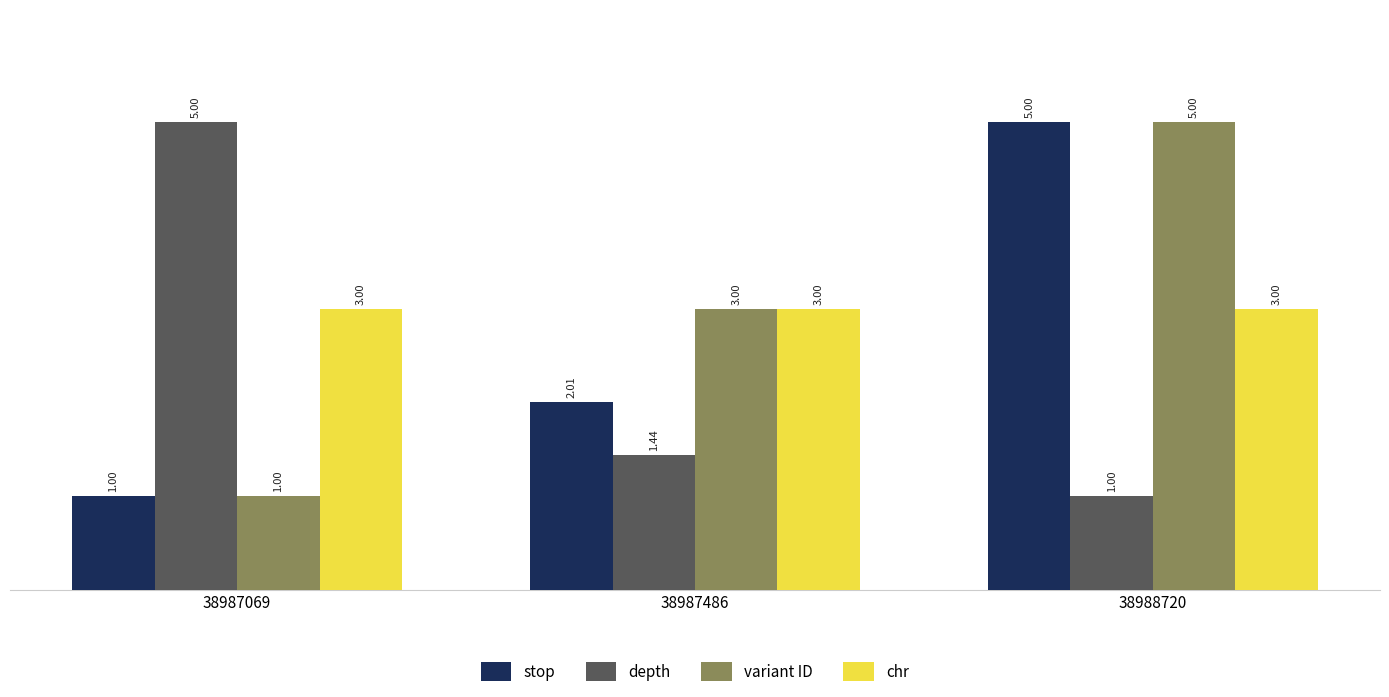

What is the minimum value for variant ID?

1.0